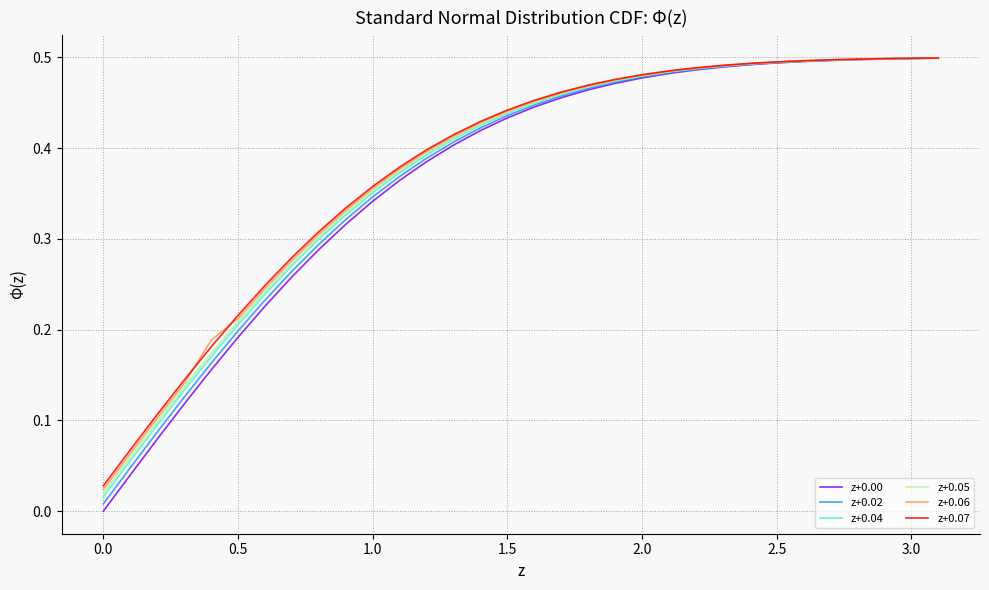

Which series has the largest range (max minus min)?

z+0.00